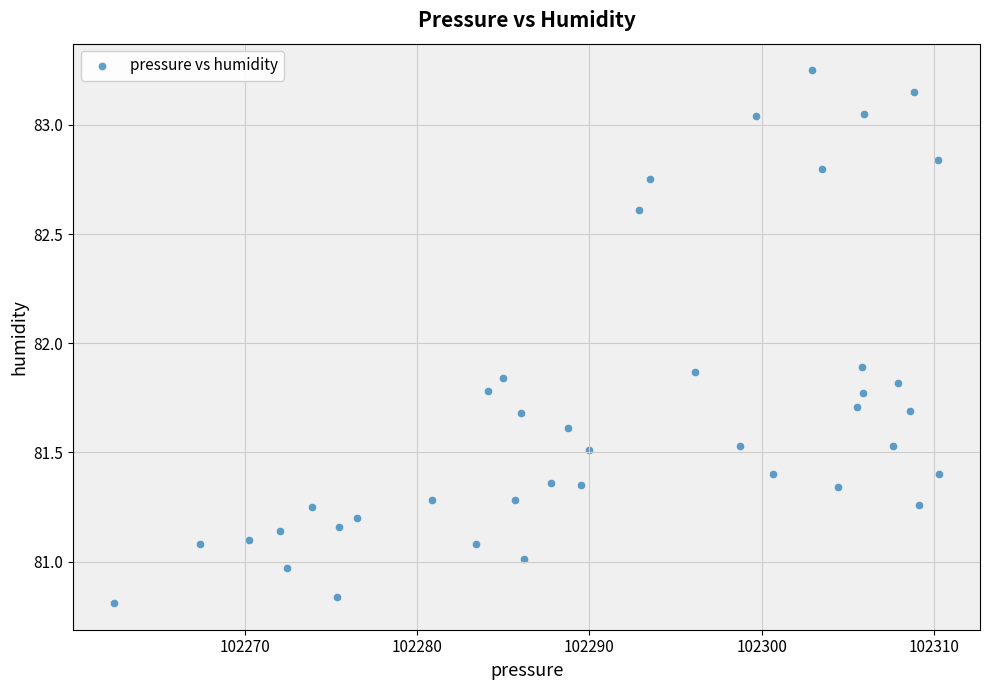

What is the range of Y values (max minus min)?

2.4